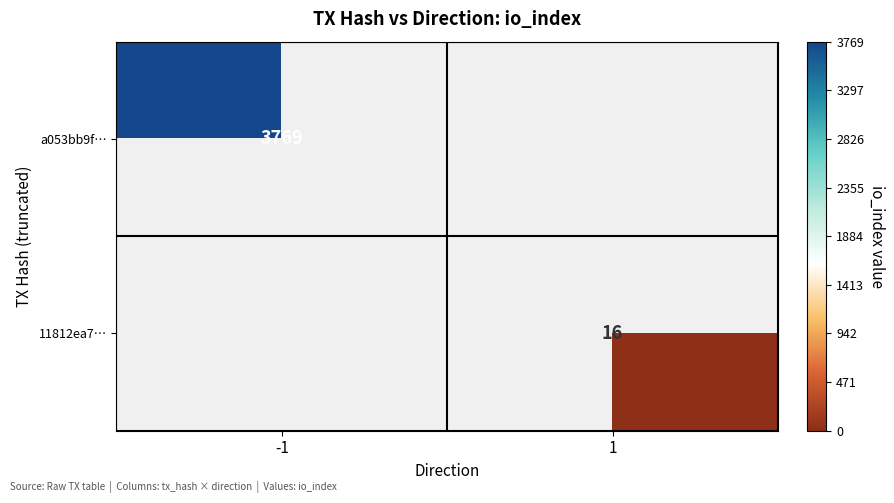

What is the difference between the highest and lowest values at 1?

16